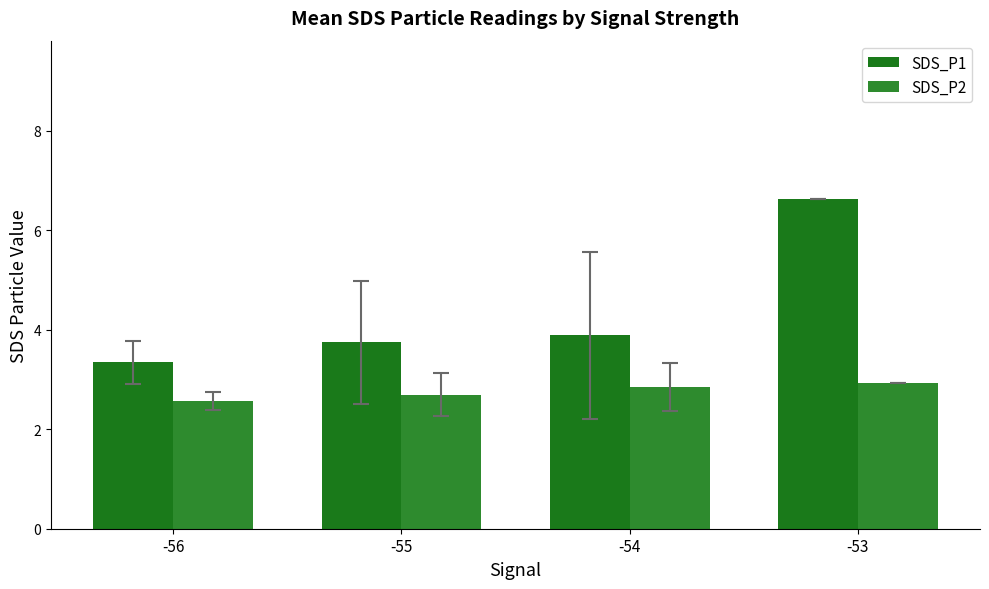

How many SDS_P2 values are between 2 and 3?

4